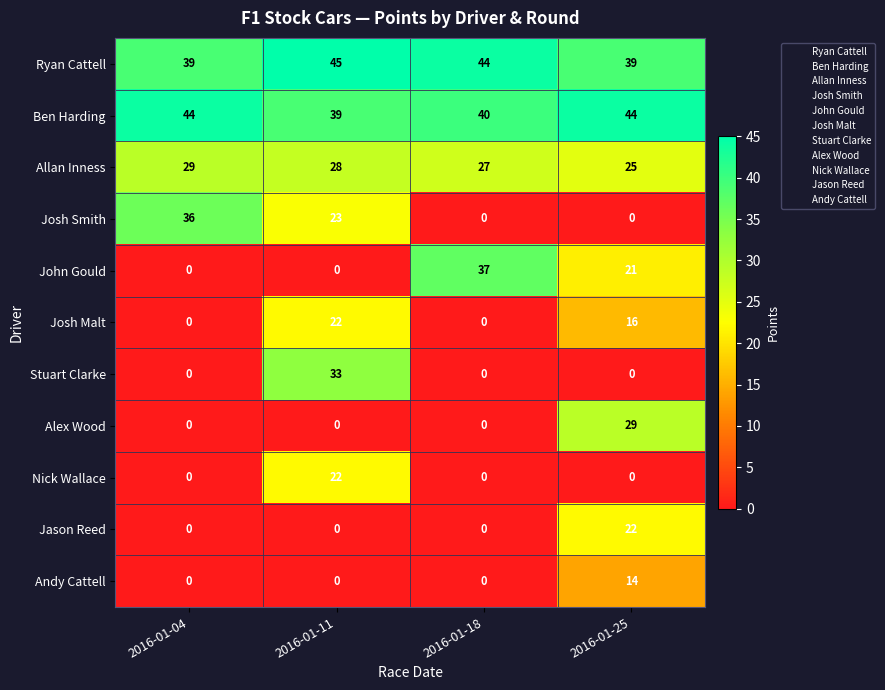

How many distinct data groups are displayed?

11